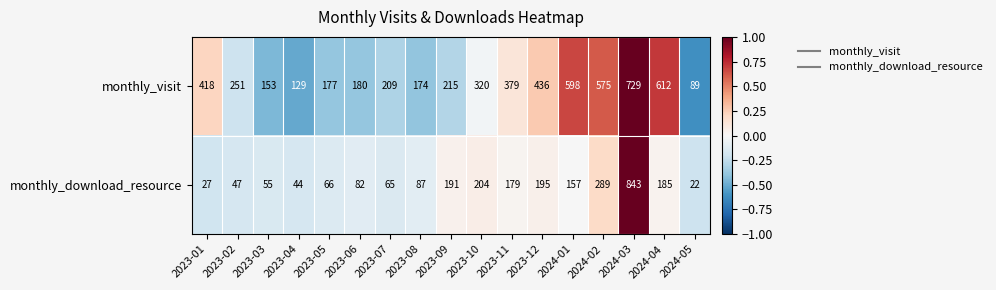

How many data points in monthly_visit are less than 251?

8